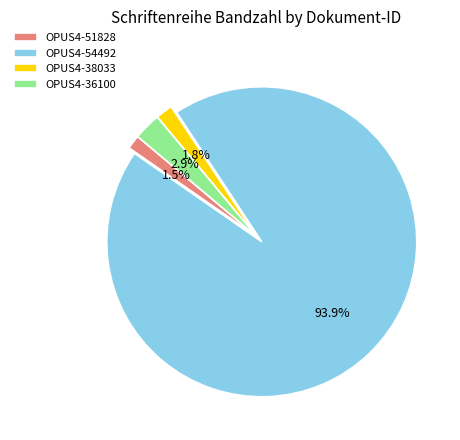

What is the majority slice?

OPUS4-54492